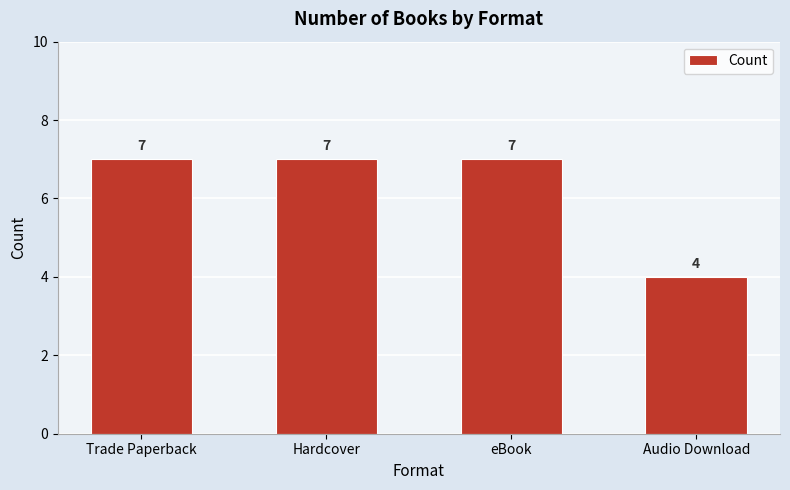

Which has a higher value, Trade Paperback or Audio Download?

Trade Paperback